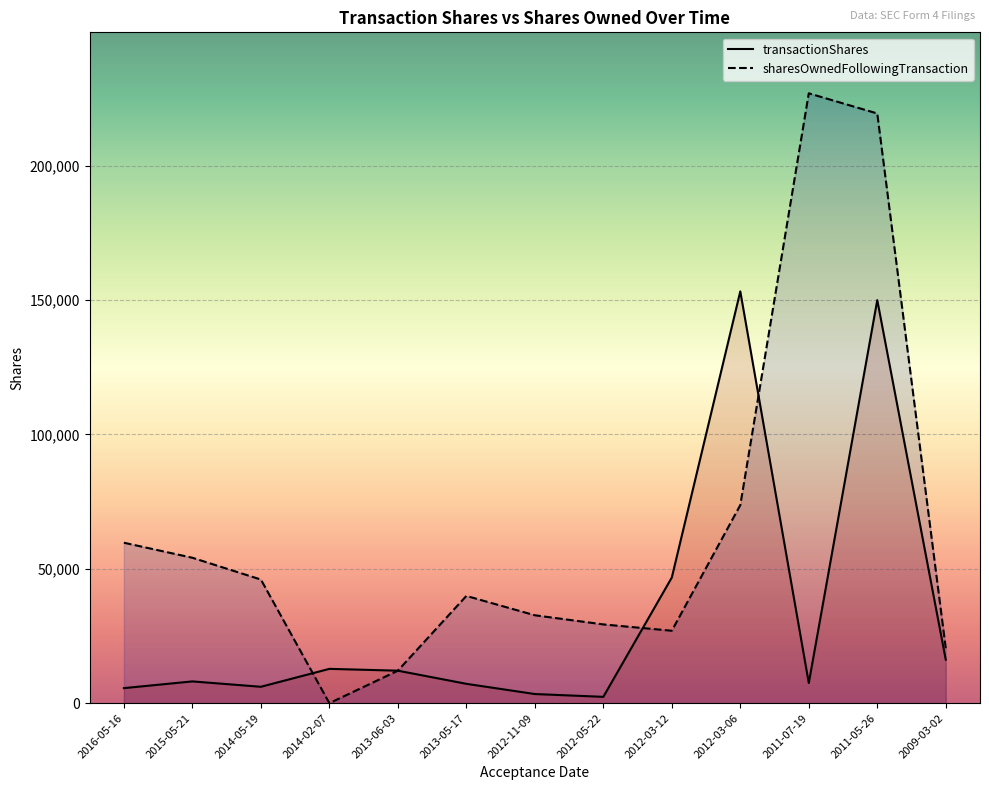

At which category is the sum across all series the highest?

2011-05-26